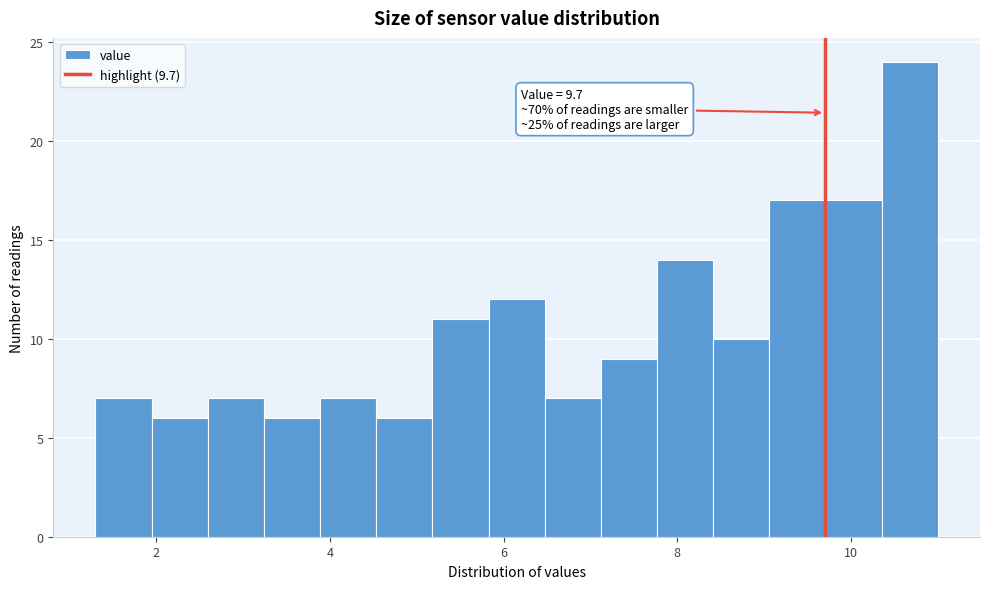

Around what value on the x-axis is the tallest bar? Give the approximate position of its centre, as read against the axis.

10.6